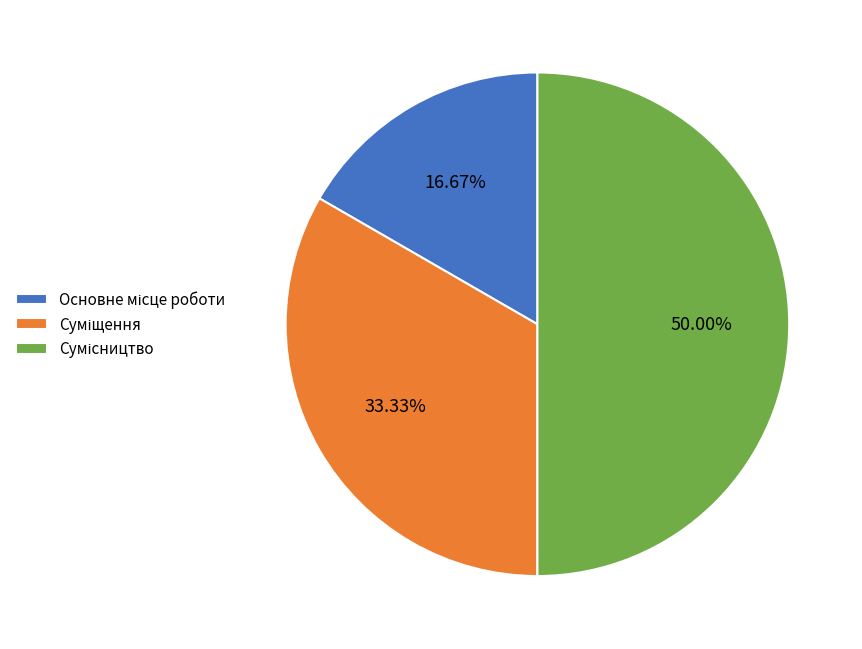

How many segments does this pie chart have?

3